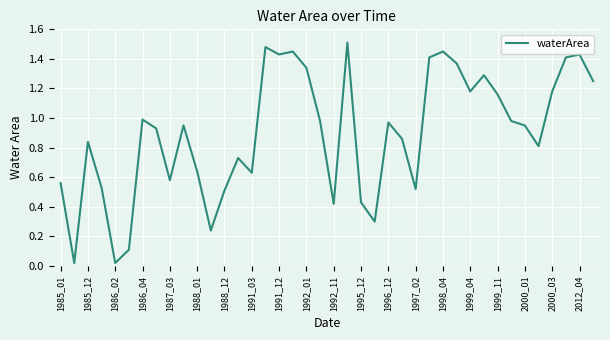

Reading right to left, extract all data points from this chart.

1.2	1.4	1.4	1.2	0.8	0.9	1.0	1.2	1.3	1.2	1.4	1.4	1.4	0.5	0.9	1.0	0.3	0.4	1.5	0.4	1.0	1.3	1.4	1.4	1.5	0.6	0.7	0.5	0.2	0.6	0.9	0.6	0.9	1.0	0.1	0.0	0.5	0.8	0.0	0.6